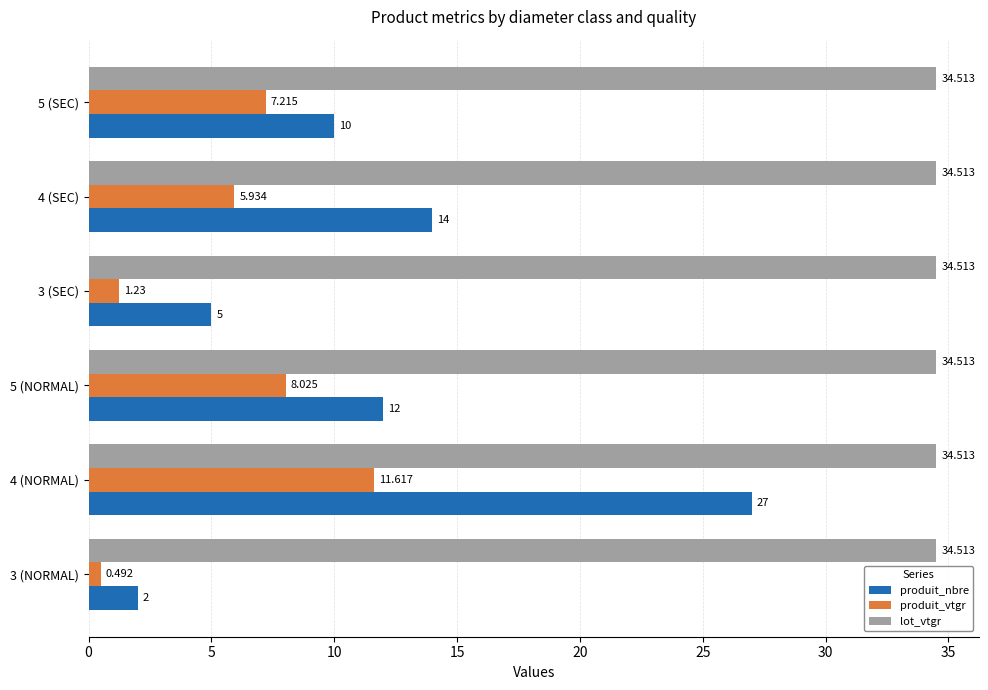

What are all the series names shown in the legend?

produit_nbre, produit_vtgr, lot_vtgr